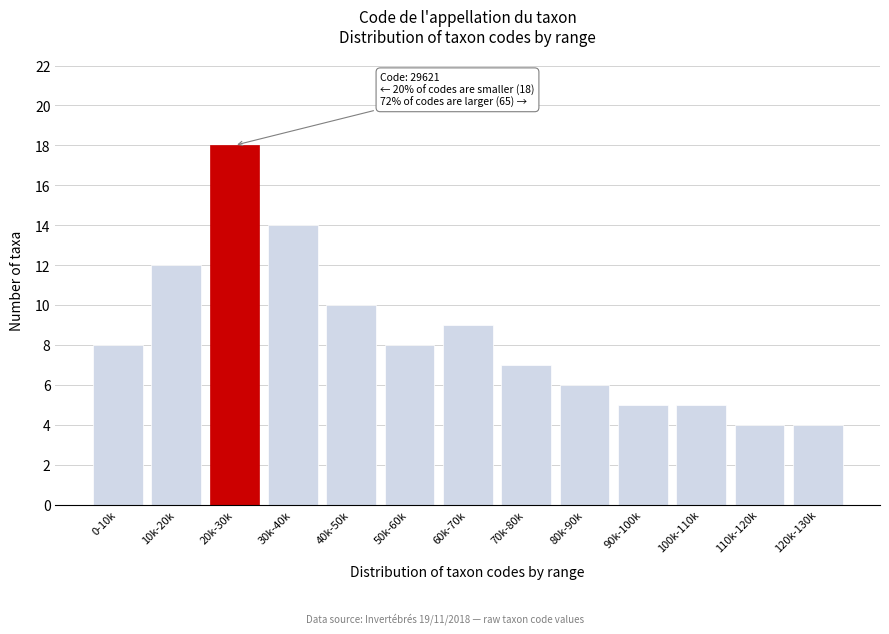

Reading left to right, list all the values displayed in this chart.

0-10k=8	10k-20k=12	20k-30k=18	30k-40k=14	40k-50k=10	50k-60k=8	60k-70k=9	70k-80k=7	80k-90k=6	90k-100k=5	100k-110k=5	110k-120k=4	120k-130k=4